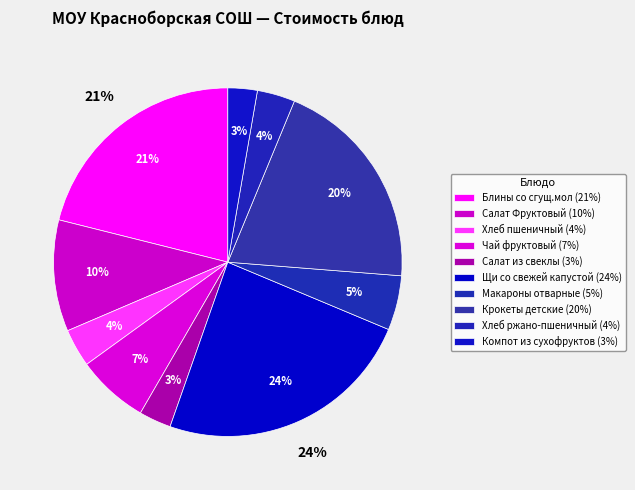

True or false: Щи со свежей капустой accounts for 24% of the total.

True